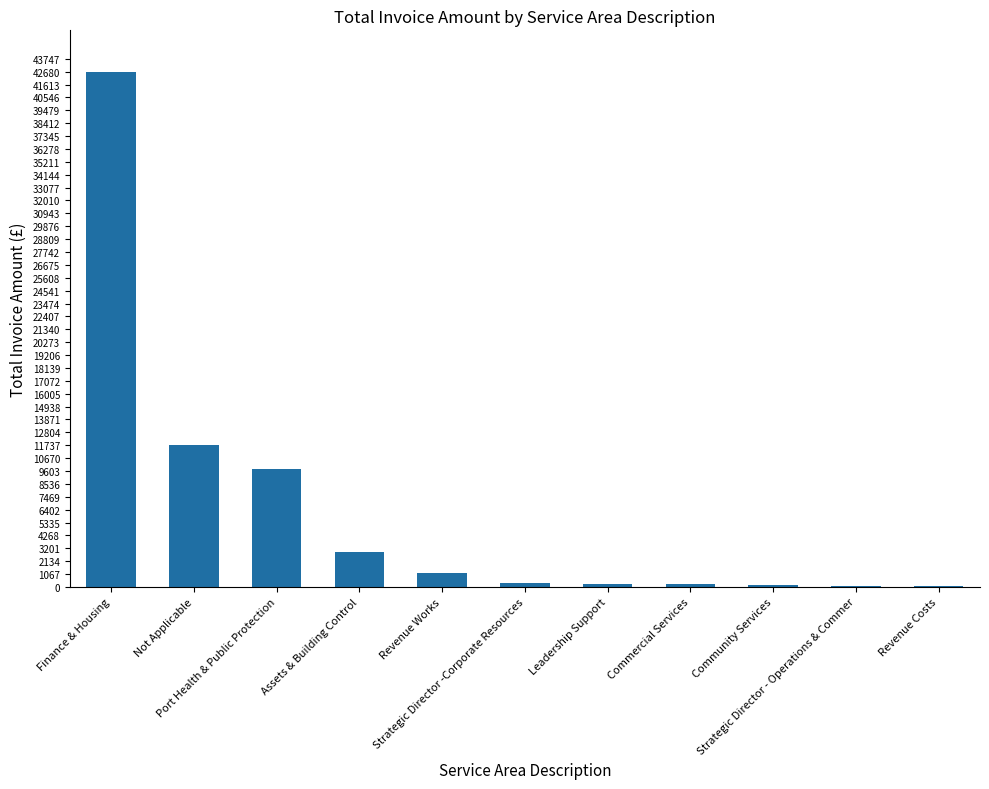

What is the maximum value shown in the chart?

42690.0